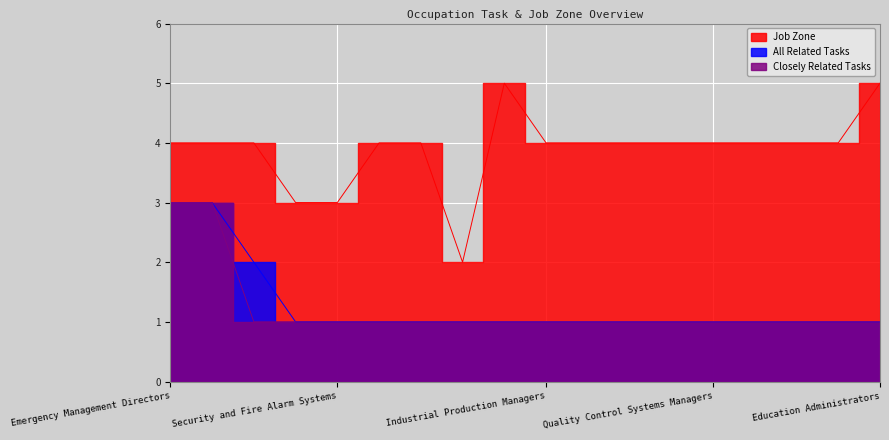

How many Closely Related Tasks values are between 1 and 2?

16